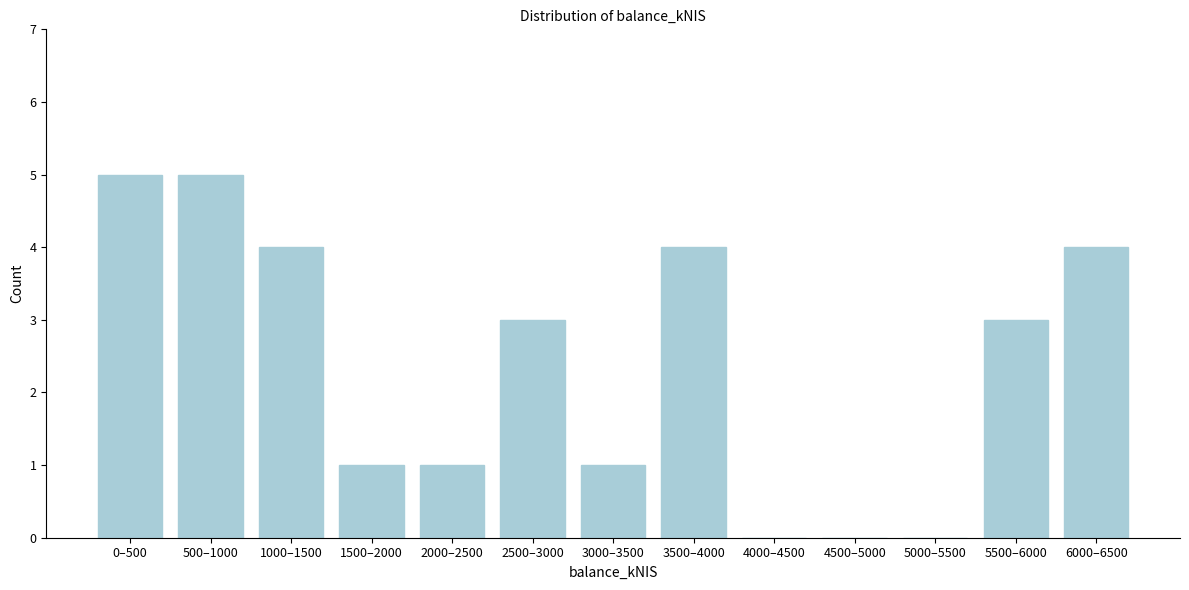

Reading left to right, transcribe all the data shown in this chart.

0–500=5	500–1000=5	1000–1500=4	1500–2000=1	2000–2500=1	2500–3000=3	3000–3500=1	3500–4000=4	4000–4500=0	4500–5000=0	5000–5500=0	5500–6000=3	6000–6500=4